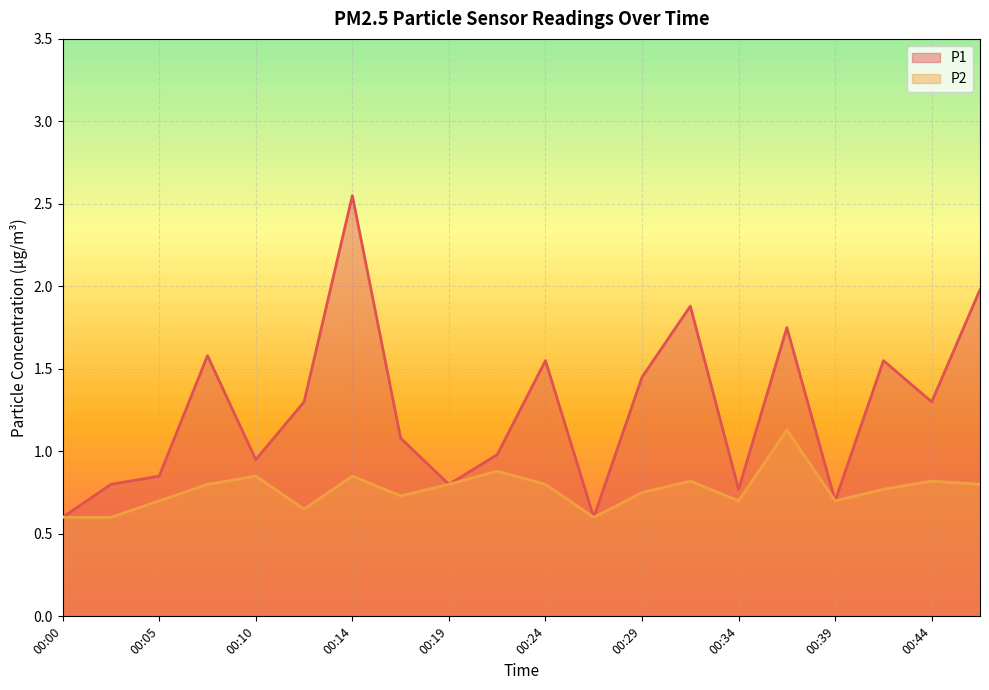

How many P2 values are between 0 and 1?

19